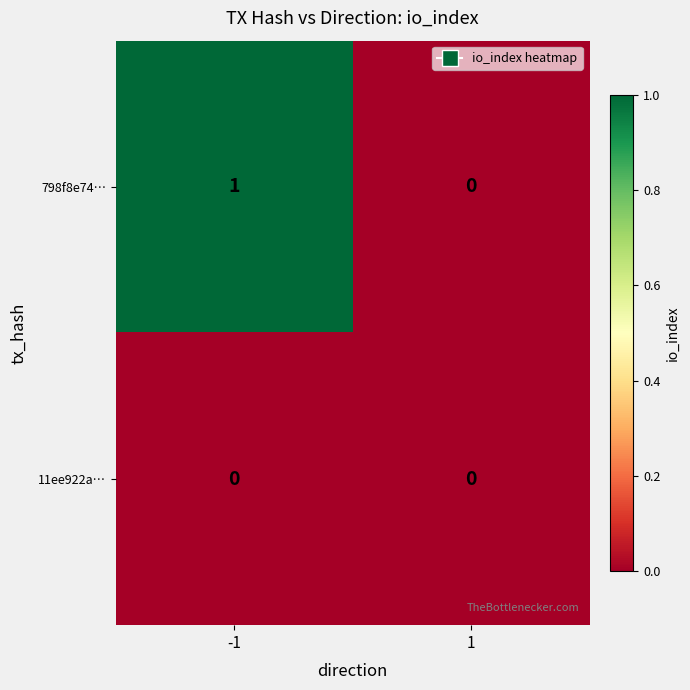

Reading left to right, transcribe all the data shown in this chart.

798f8e74…: 1	0
11ee922a…: 0	0